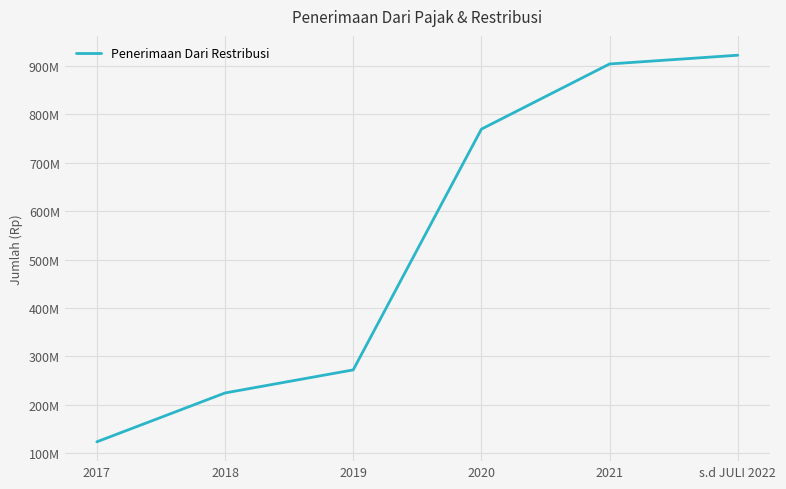

Is this an area chart (filled region under the line)?

No